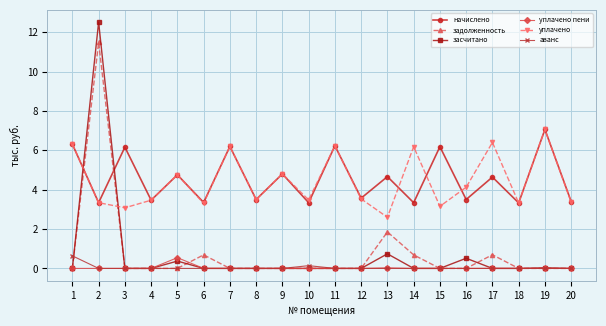

What is the value of the засчитано point at the 16th from the left?

0.5